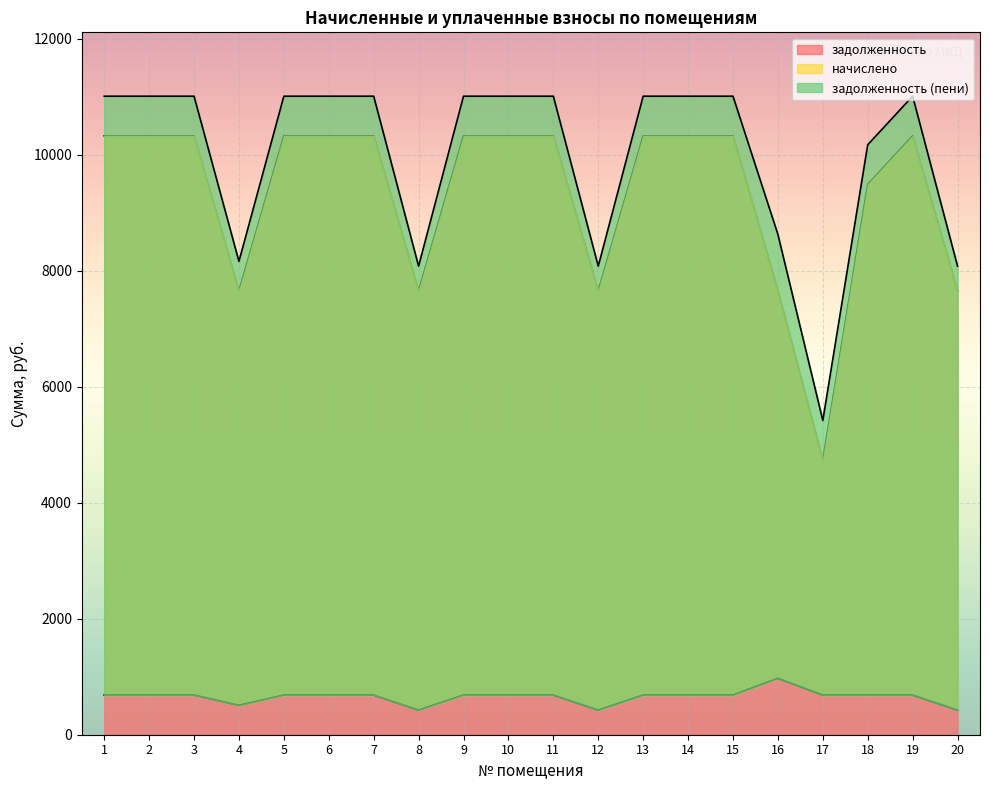

What are all the series names shown in the legend?

задолженность, начислено, задолженность (пени)